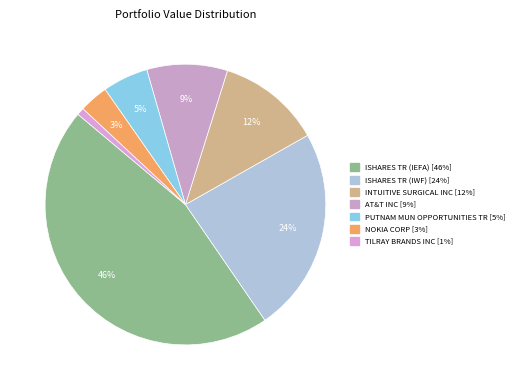

To the nearest percent, what percentage of the pie is AT&T INC?

9%